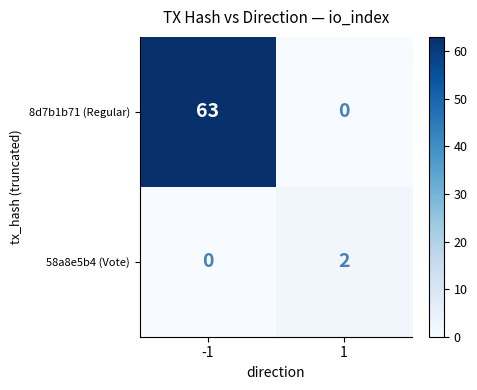

What is the total value across all series at 1?

2